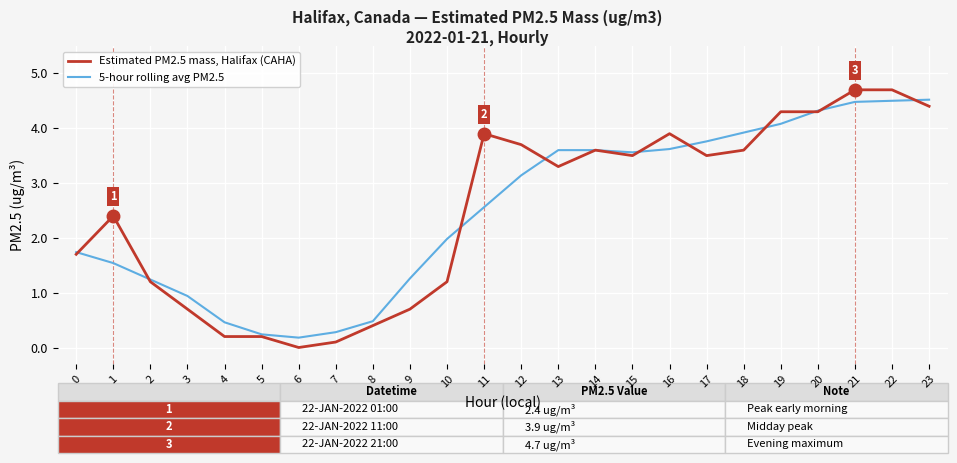

Is it true that 5-hour rolling avg PM2.5 equals 2.1 at 23?

False